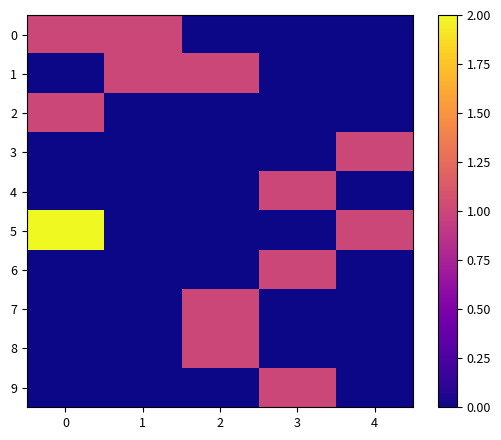

Between 0 and 3, which series saw the biggest shift?

5